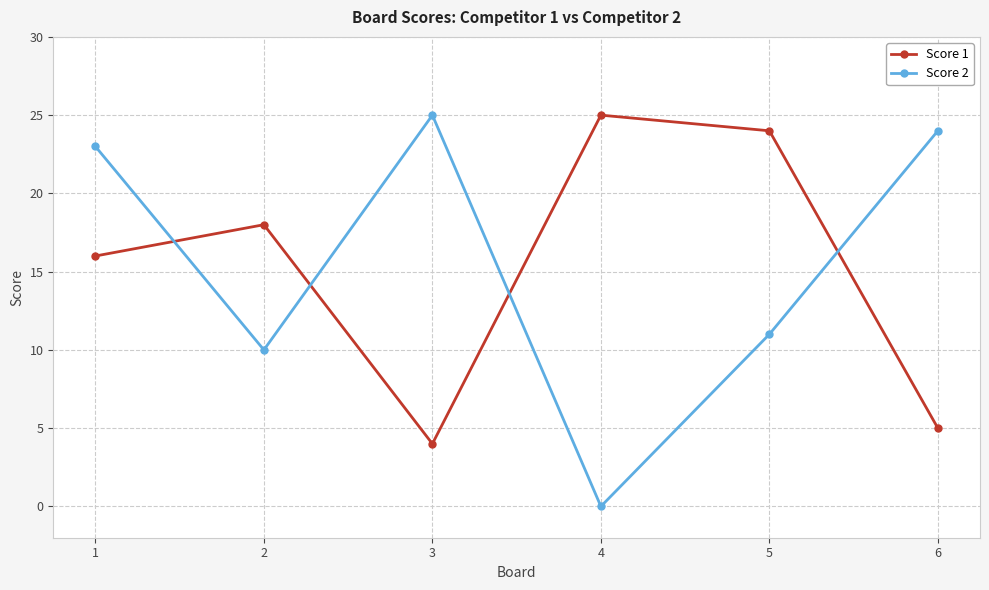

Which series changed the most between 4 and 6?

Score 2